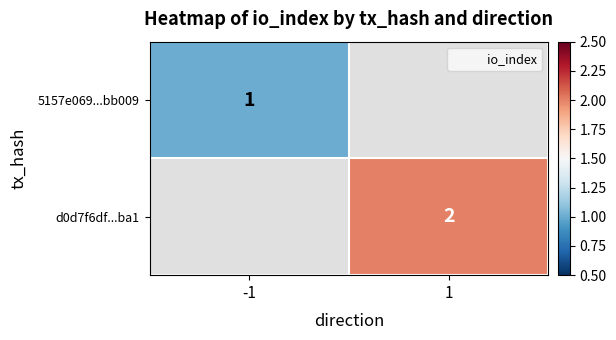

Which category has the highest value across all series?

1